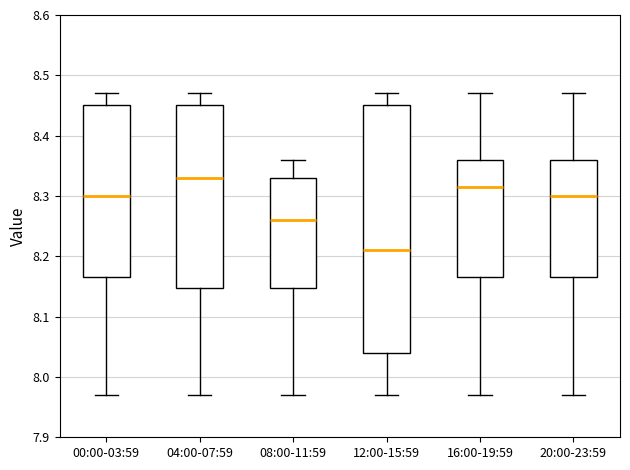

Reading left to right, read every box against the y-axis: the position of its median line, the range the box covers, and the ends of its whiskers. The values are not printed on the chart, so give them approximately, as read against the axis.

00:00-03:59: median 8.30, box 8.17 to 8.45, whiskers 7.97 to 8.47
04:00-07:59: median 8.33, box 8.15 to 8.45, whiskers 7.97 to 8.47
08:00-11:59: median 8.26, box 8.15 to 8.33, whiskers 7.97 to 8.36
12:00-15:59: median 8.21, box 8.04 to 8.45, whiskers 7.97 to 8.47
16:00-19:59: median 8.32, box 8.17 to 8.36, whiskers 7.97 to 8.47
20:00-23:59: median 8.30, box 8.17 to 8.36, whiskers 7.97 to 8.47